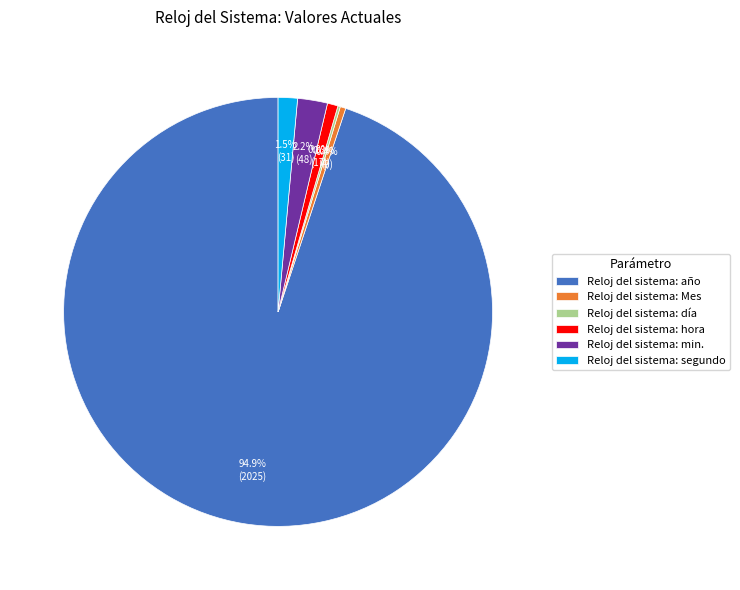

What is the majority slice?

Reloj del sistema: año